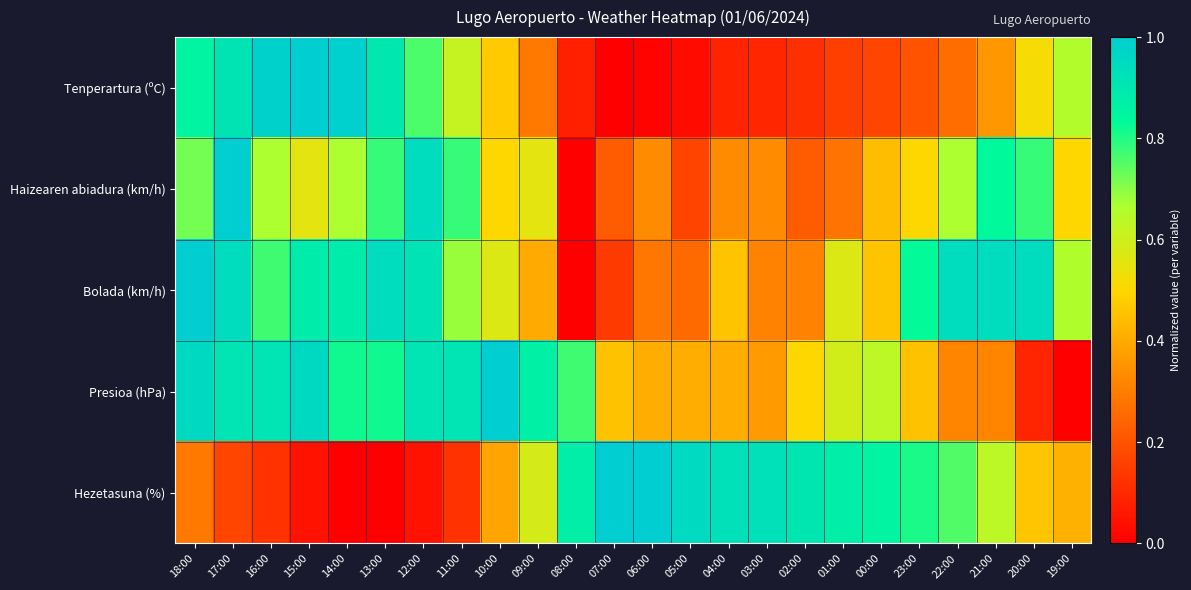

Which series has the widest spread of values?

Tenperartura (ºC)